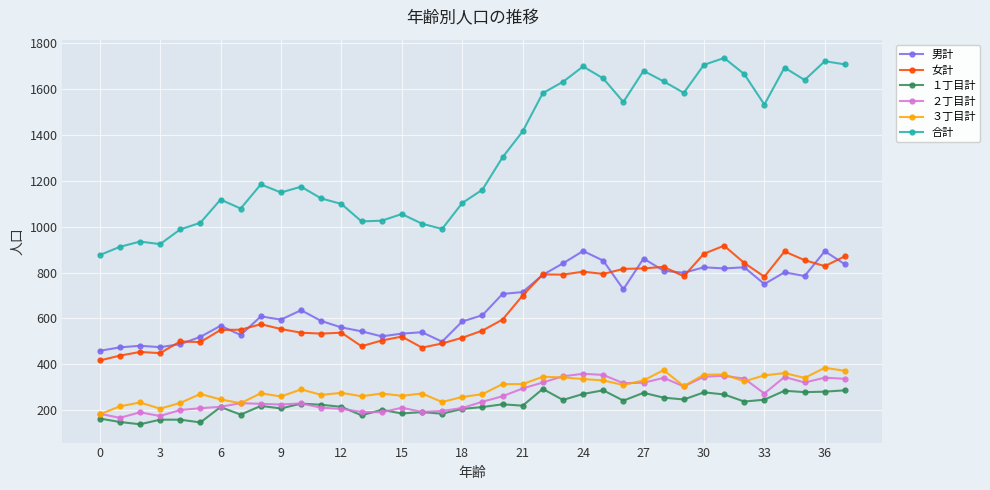

What is the maximum value for １丁目計?

293